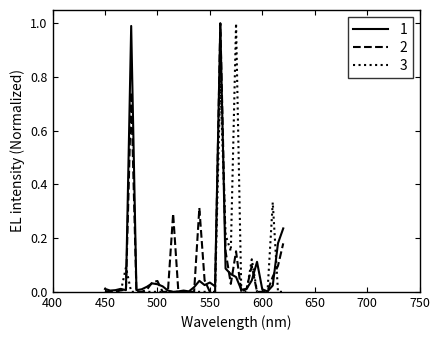

True or false: 2 has more than 0 points higher than both neighbors.

True